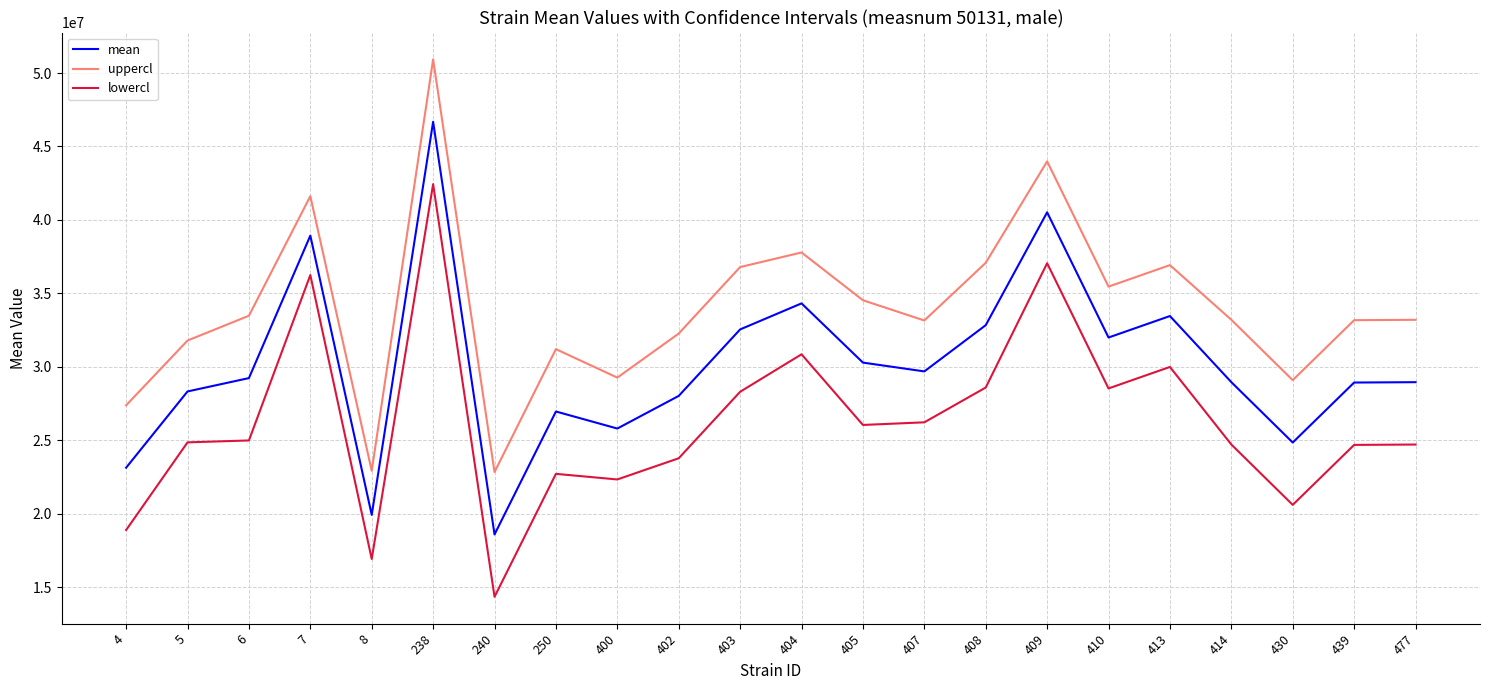

Rank the series at 402 from highest to lowest value.

uppercl, mean, lowercl